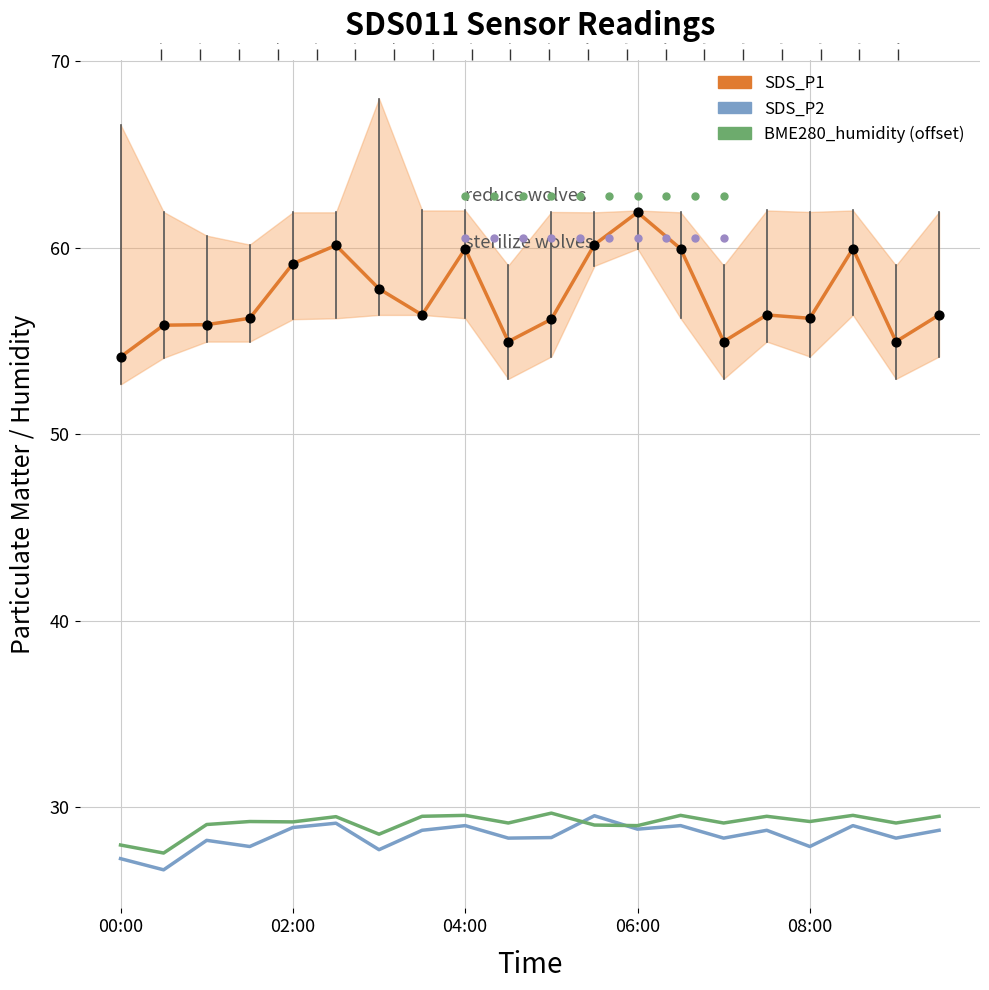

At how many categories does at least one series exceed 40?

20